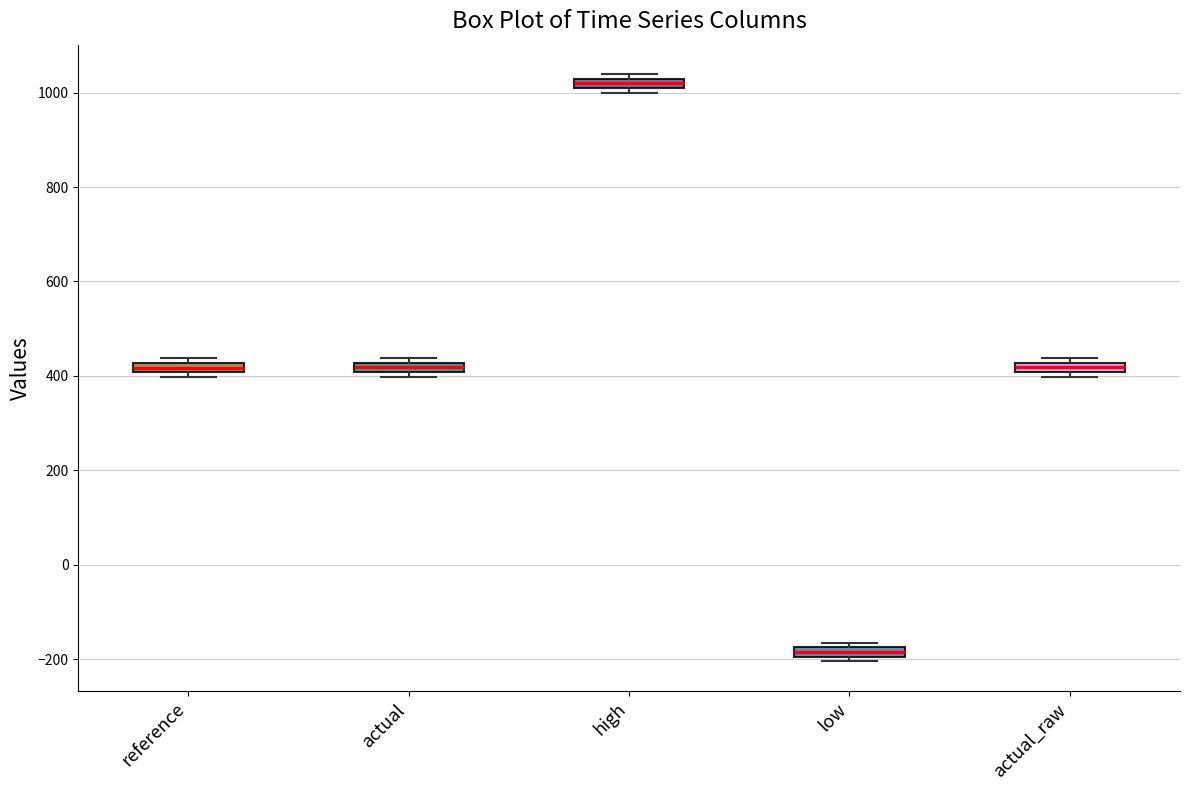

Which box has the lowest median line?

low